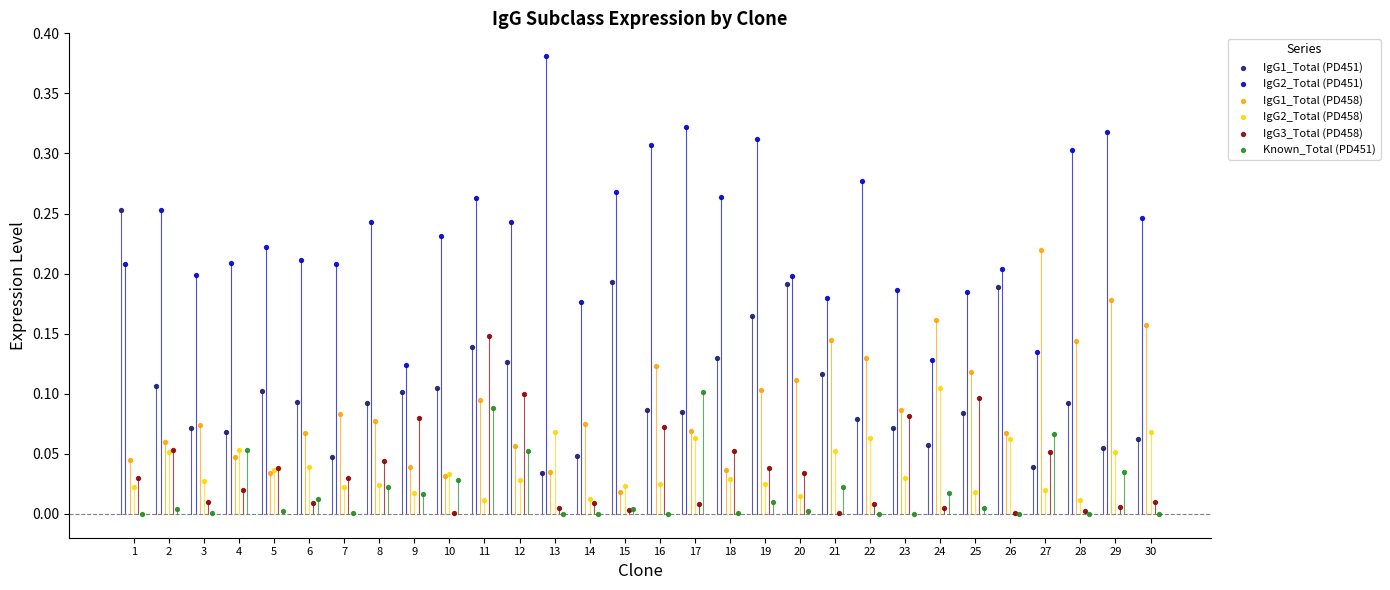

What are all the series names shown in the legend?

IgG1_Total (PD451), IgG2_Total (PD451), IgG1_Total (PD458), IgG2_Total (PD458), IgG3_Total (PD458), Known_Total (PD451)